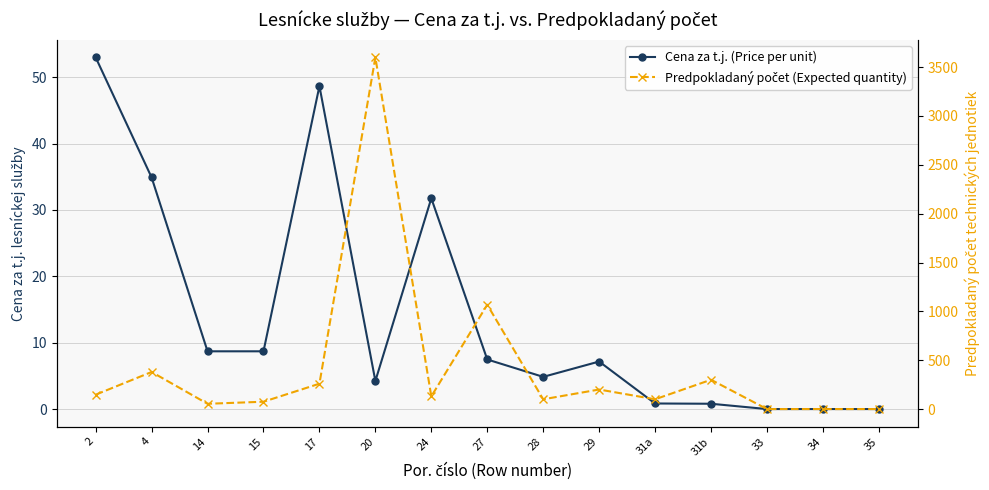

What is the difference between the second highest and minimum values in the Predpokladaný počet (Expected quantity) series?

1068.0